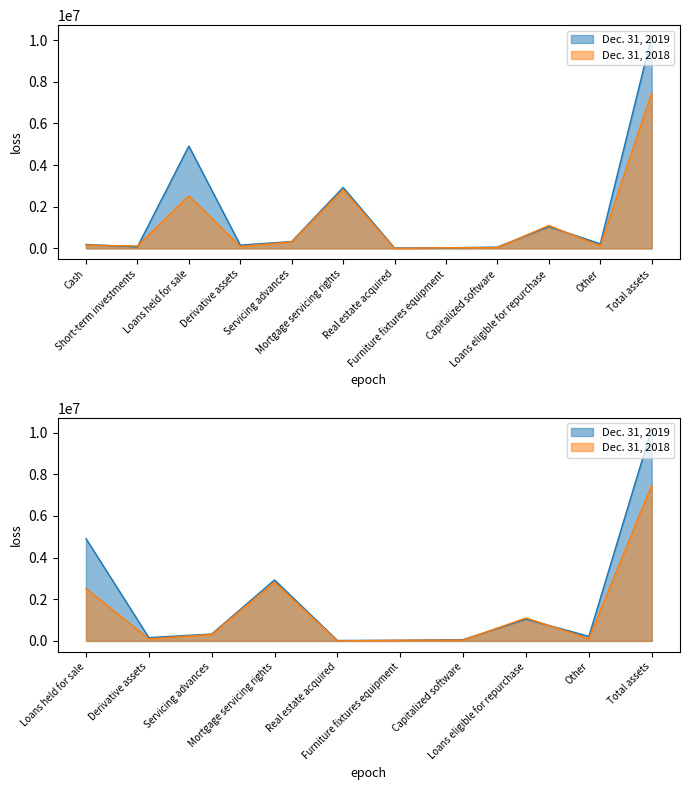

What are all the series names shown in the legend?

Dec. 31, 2019, Dec. 31, 2018